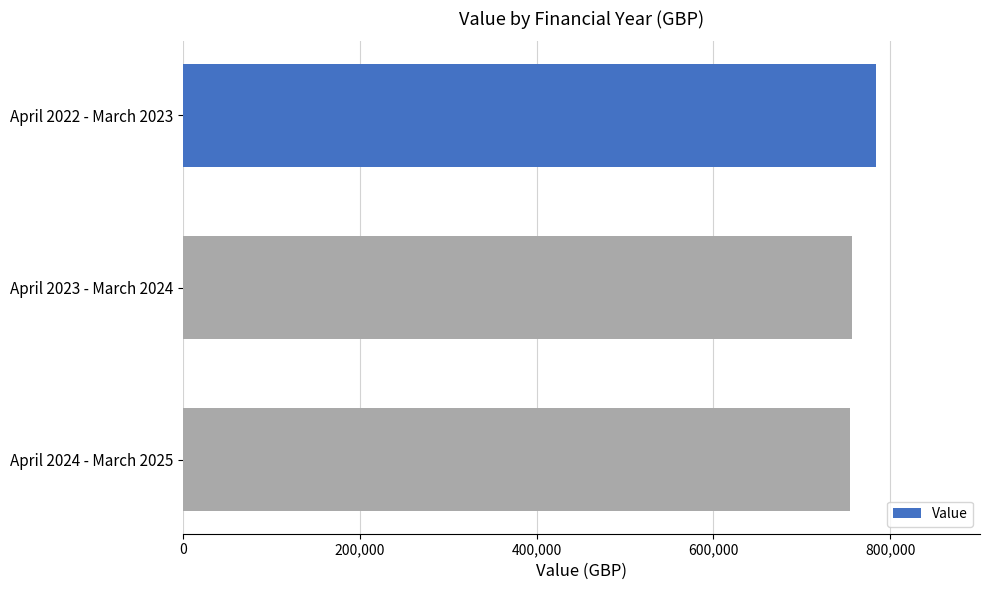

The value at April 2023 - March 2024 is 757000. True or false?

True